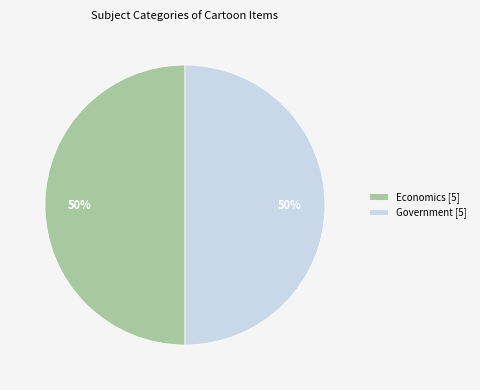

What is the ratio of the value at Government [5] to the value at Economics [5]?

1.0